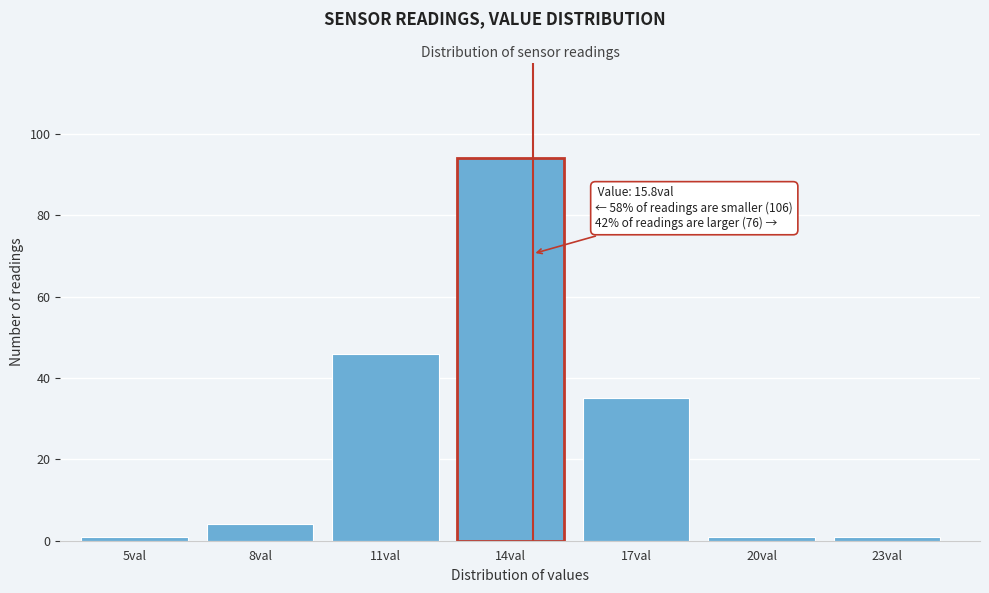

Reading left to right, list all the values displayed in this chart.

5val=1	8val=4	11val=46	14val=94	17val=35	20val=1	23val=1